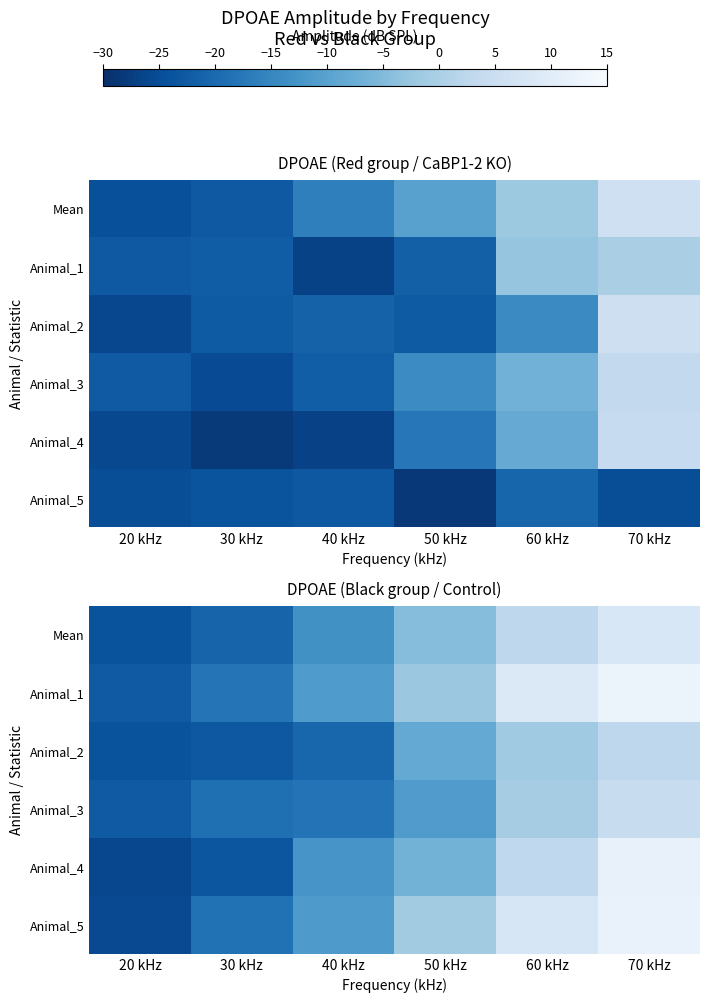

Which label corresponds to the largest value in the chart?

70 kHz